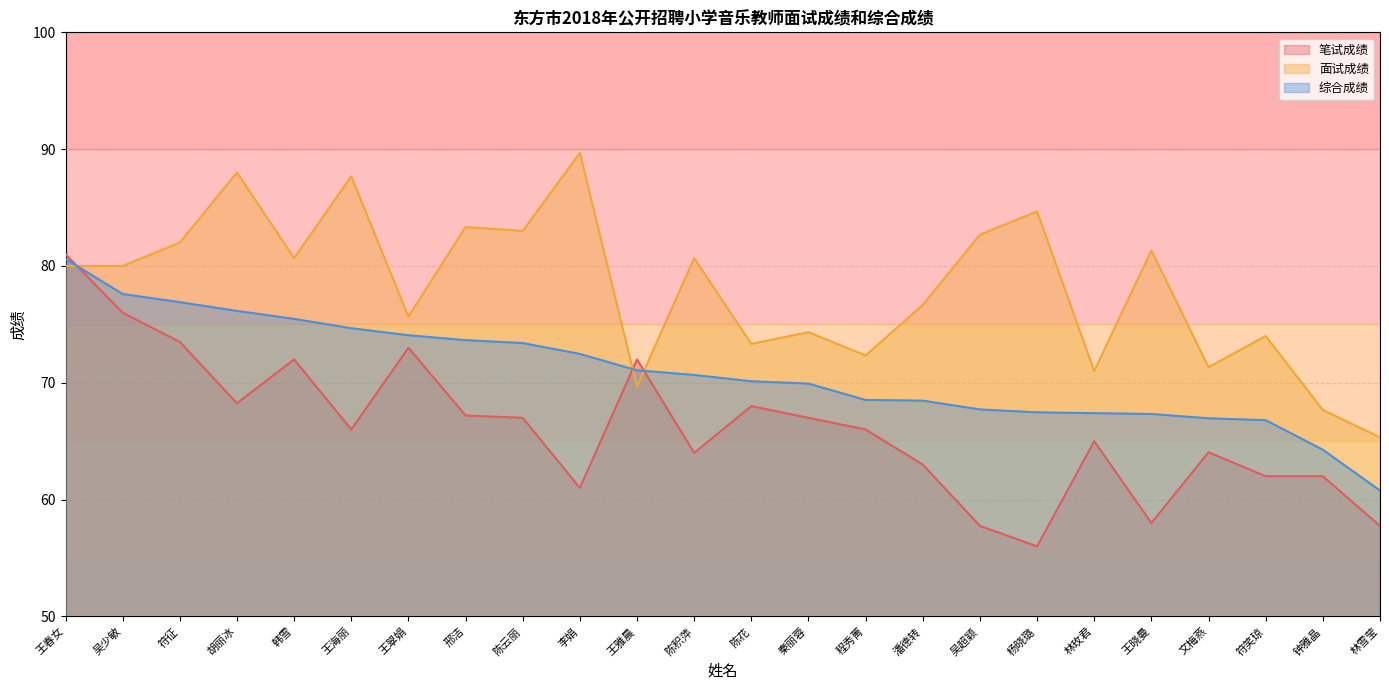

List the series in order of their peak value, highest first.

面试成绩, 笔试成绩, 综合成绩